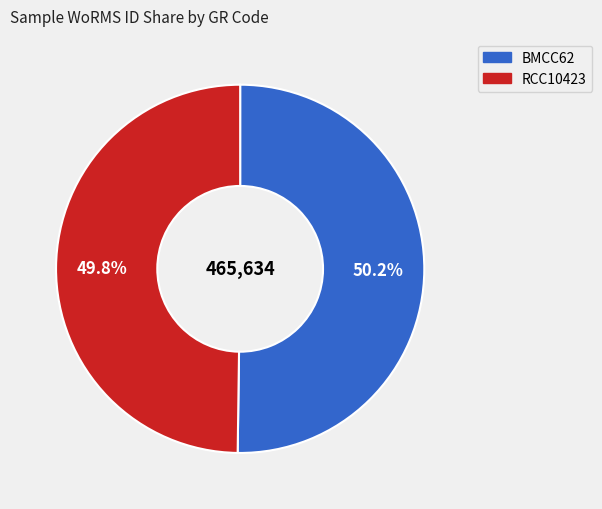

True or false: BMCC62 accounts for 61% of the total.

False